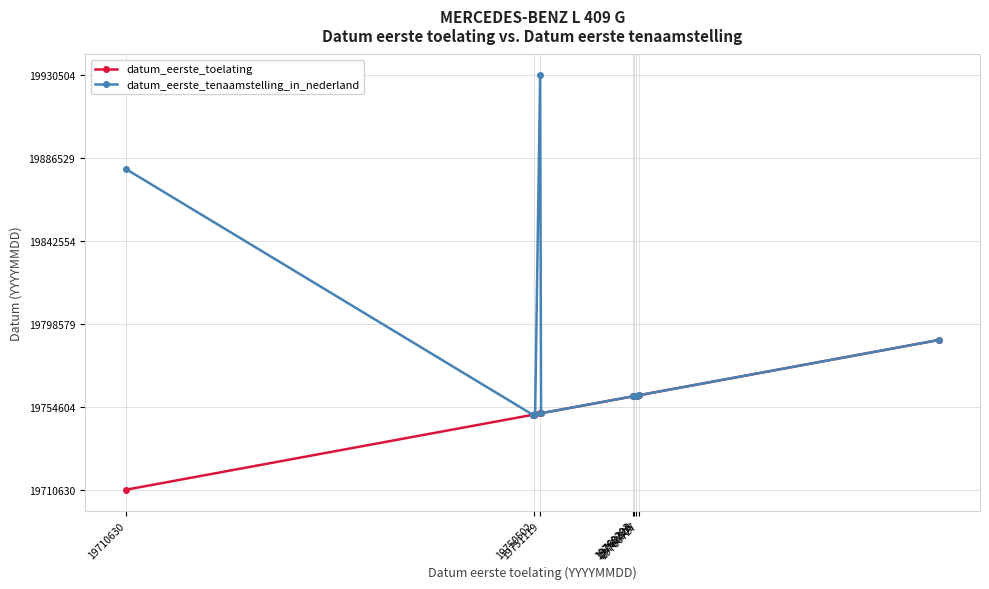

Which series has the largest total across all categories?

datum_eerste_tenaamstelling_in_nederland